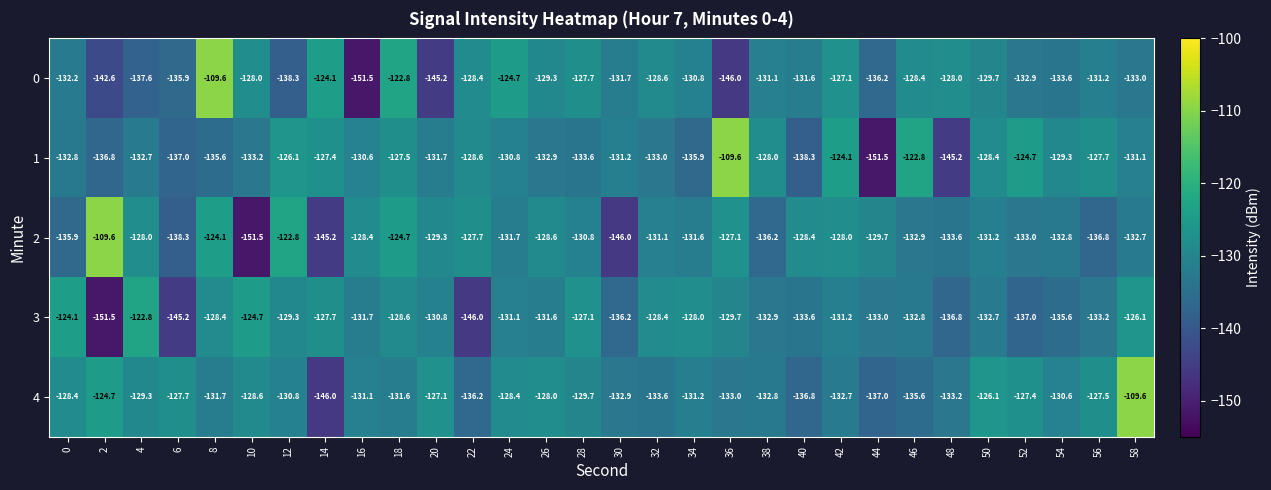

What is the lowest value of the 2 series?

-151.5